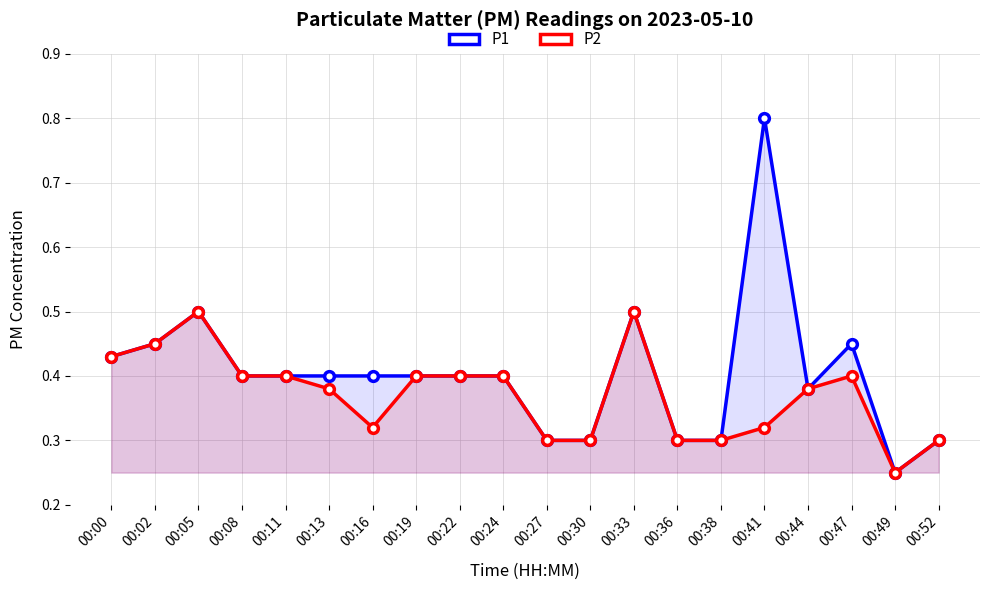

Reading left to right, transcribe all the data shown in this chart.

P1: 0.4	0.5	0.5	0.4	0.4	0.4	0.4	0.4	0.4	0.4	0.3	0.3	0.5	0.3	0.3	0.8	0.4	0.5	0.2	0.3
P2: 0.4	0.5	0.5	0.4	0.4	0.4	0.3	0.4	0.4	0.4	0.3	0.3	0.5	0.3	0.3	0.3	0.4	0.4	0.2	0.3